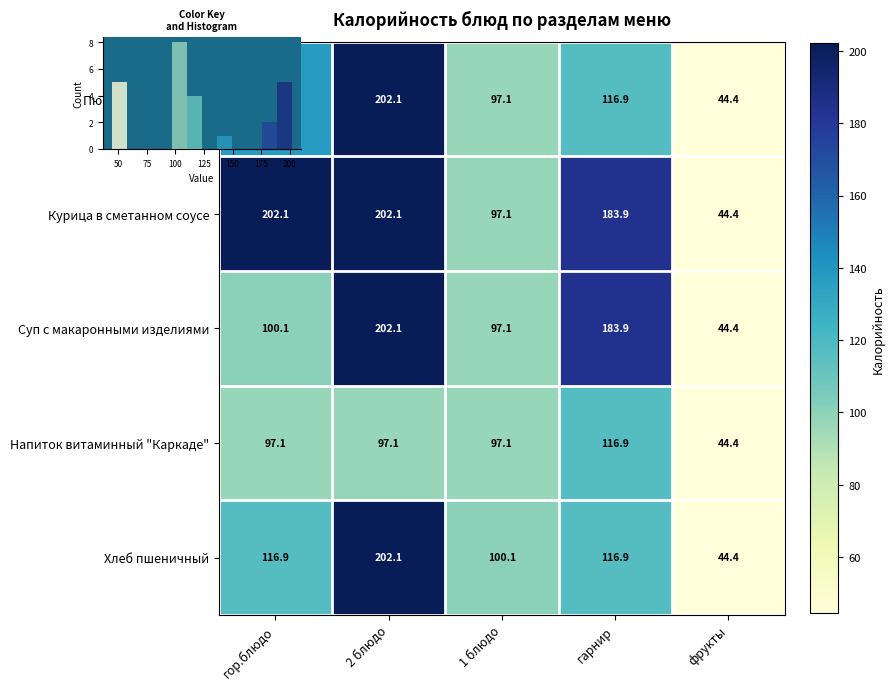

What is the difference between the maximum and minimum values in the Суп с макаронными изделиями series?

157.7